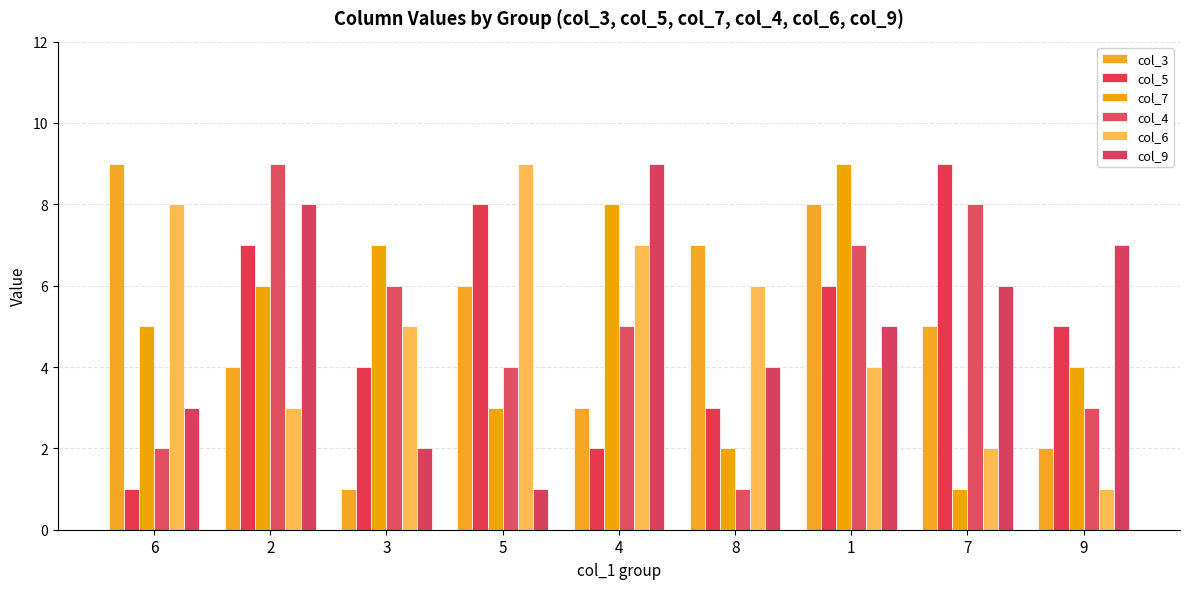

Reading right to left, what are all the values shown in this chart?

col_3: 2	5	8	7	3	6	1	4	9
col_5: 5	9	6	3	2	8	4	7	1
col_7: 4	1	9	2	8	3	7	6	5
col_4: 3	8	7	1	5	4	6	9	2
col_6: 1	2	4	6	7	9	5	3	8
col_9: 7	6	5	4	9	1	2	8	3